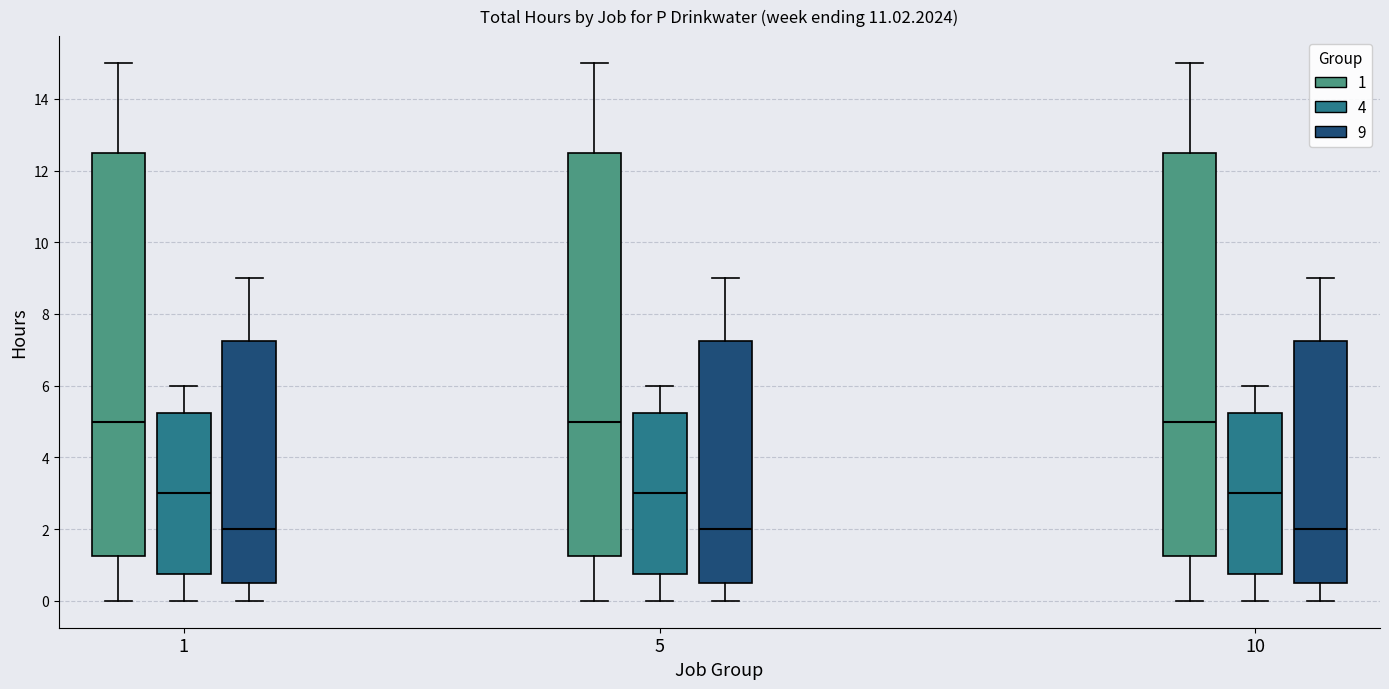

Reading left to right, transcribe this box plot: for each box, give where its median line is, the range the box spans, and where its two whiskers end, as read against the y-axis. The values are not printed on the chart, so give them approximately, as read against the axis.

1 (1): median 5.0, box 1.2 to 12.6, whiskers 0.0 to 15.0
1 (4): median 3.0, box 0.8 to 5.2, whiskers 0.0 to 6.0
1 (9): median 2.0, box 0.6 to 7.2, whiskers 0.0 to 9.0
5 (1): median 5.0, box 1.2 to 12.6, whiskers 0.0 to 15.0
5 (4): median 3.0, box 0.8 to 5.2, whiskers 0.0 to 6.0
5 (9): median 2.0, box 0.6 to 7.2, whiskers 0.0 to 9.0
10 (1): median 5.0, box 1.2 to 12.6, whiskers 0.0 to 15.0
10 (4): median 3.0, box 0.8 to 5.2, whiskers 0.0 to 6.0
10 (9): median 2.0, box 0.6 to 7.2, whiskers 0.0 to 9.0